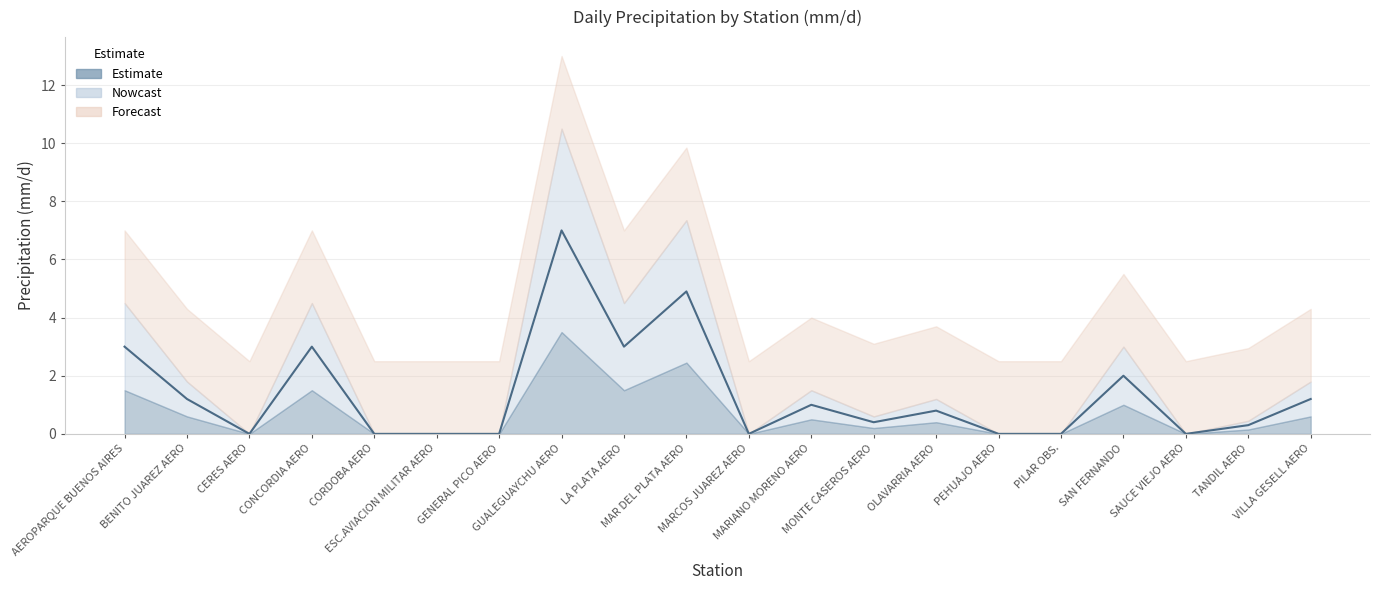

Reading right to left, extract all data points from this chart.

valor: 1.2	0.3	0.0	2.0	0.0	0.0	0.8	0.4	1.0	0.0	4.9	3.0	7.0	0.0	0.0	0.0	3.0	0.0	1.2	3.0
valor_low: 0.6	0.1	0.0	1.0	0.0	0.0	0.4	0.2	0.5	0.0	2.5	1.5	3.5	0.0	0.0	0.0	1.5	0.0	0.6	1.5
valor_high: 1.8	0.5	0.0	3.0	0.0	0.0	1.2	0.6	1.5	0.0	7.3	4.5	10.5	0.0	0.0	0.0	4.5	0.0	1.8	4.5